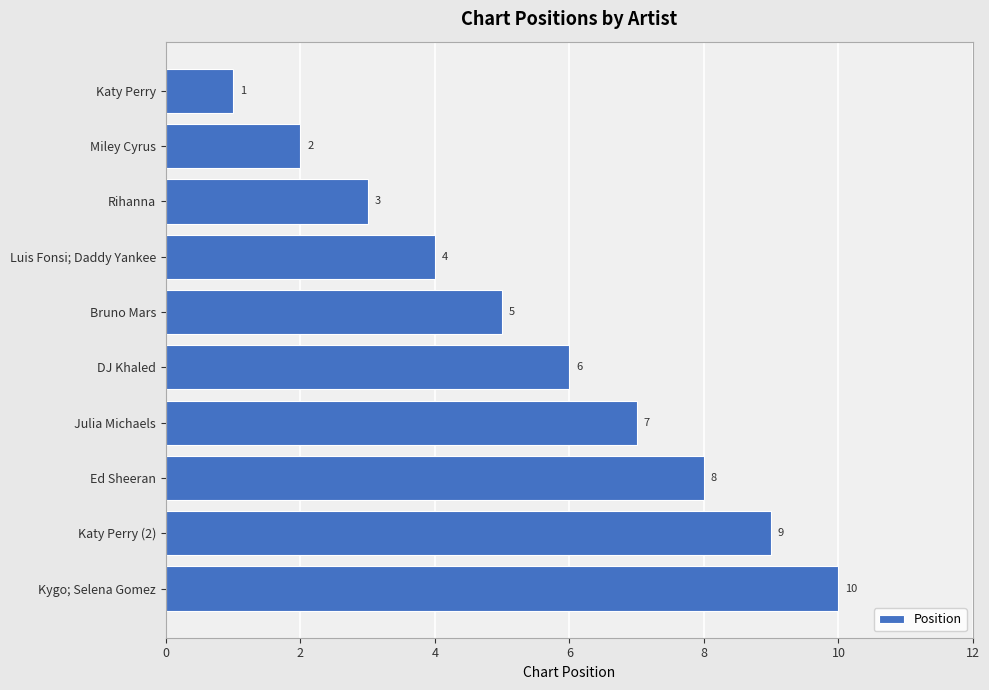

At which label is the value closest to 5?

Bruno Mars